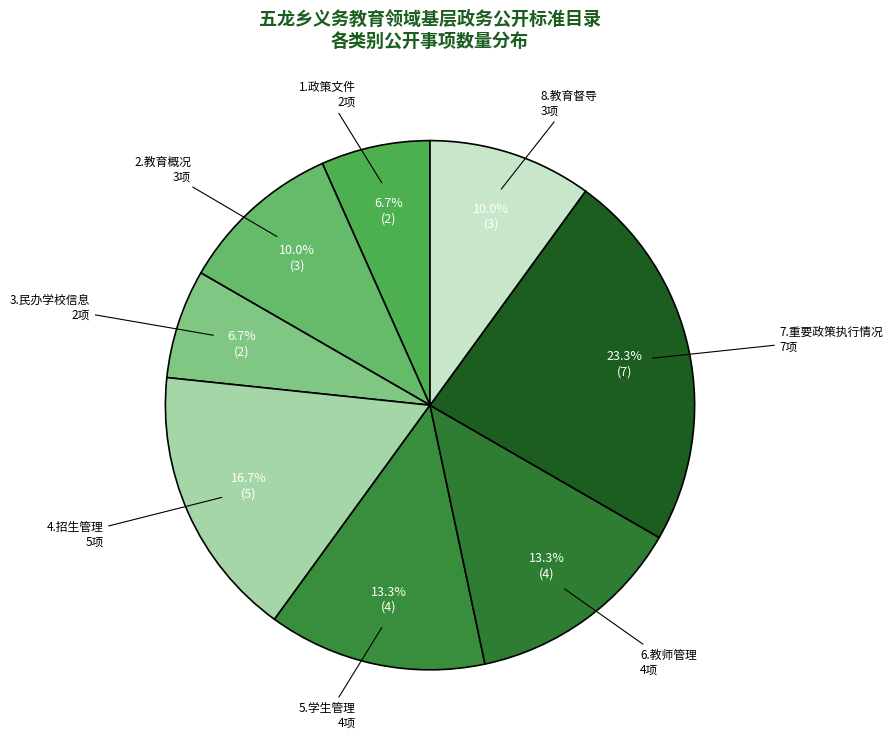

What percentage is the 3.民办学校信息 slice, to the nearest percent?

7%